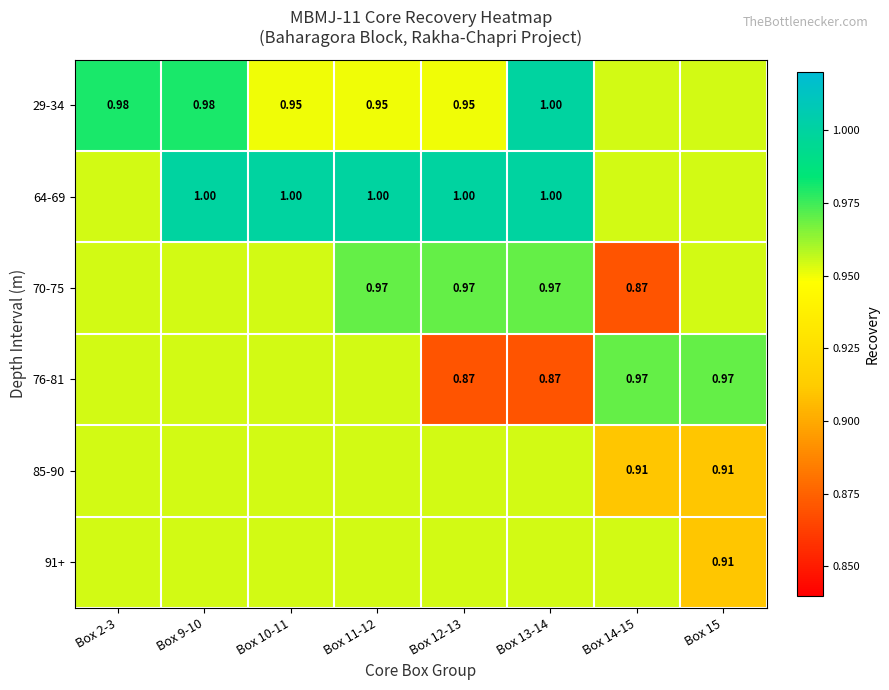

Is it true that 85-90 equals 1.4 at Box 9-10?

False